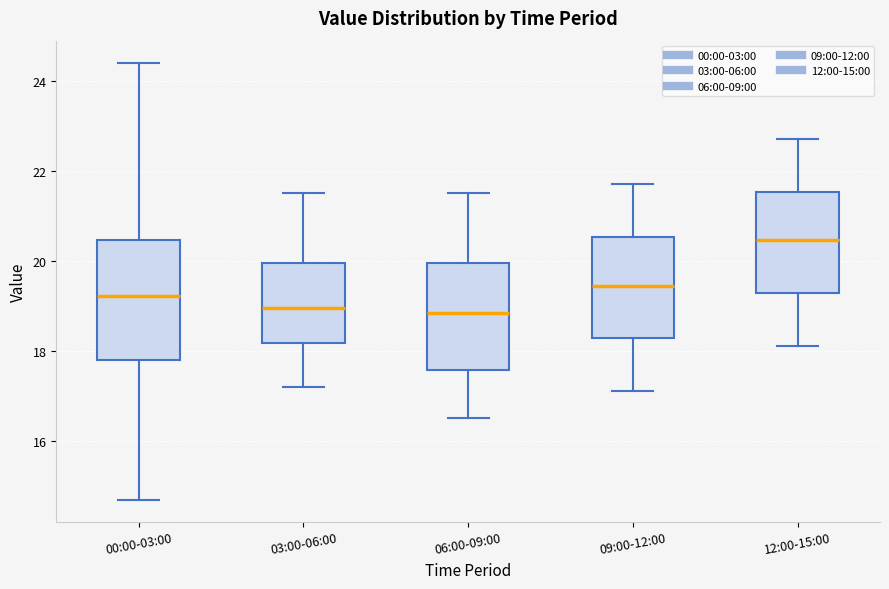

Reading left to right, read every box against the y-axis: the position of its median line, the range the box covers, and the ends of its whiskers. The values are not printed on the chart, so give them approximately, as read against the axis.

00:00-03:00: median 19.2, box 17.8 to 20.4, whiskers 14.6 to 24.4
03:00-06:00: median 19.0, box 18.2 to 20.0, whiskers 17.2 to 21.6
06:00-09:00: median 18.8, box 17.6 to 20.0, whiskers 16.6 to 21.6
09:00-12:00: median 19.4, box 18.2 to 20.6, whiskers 17.2 to 21.8
12:00-15:00: median 20.4, box 19.2 to 21.6, whiskers 18.2 to 22.8